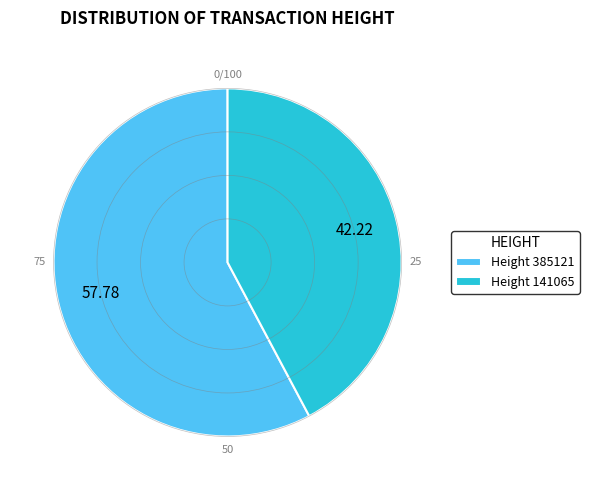

Is there any slice that represents more than half of the pie?

Yes